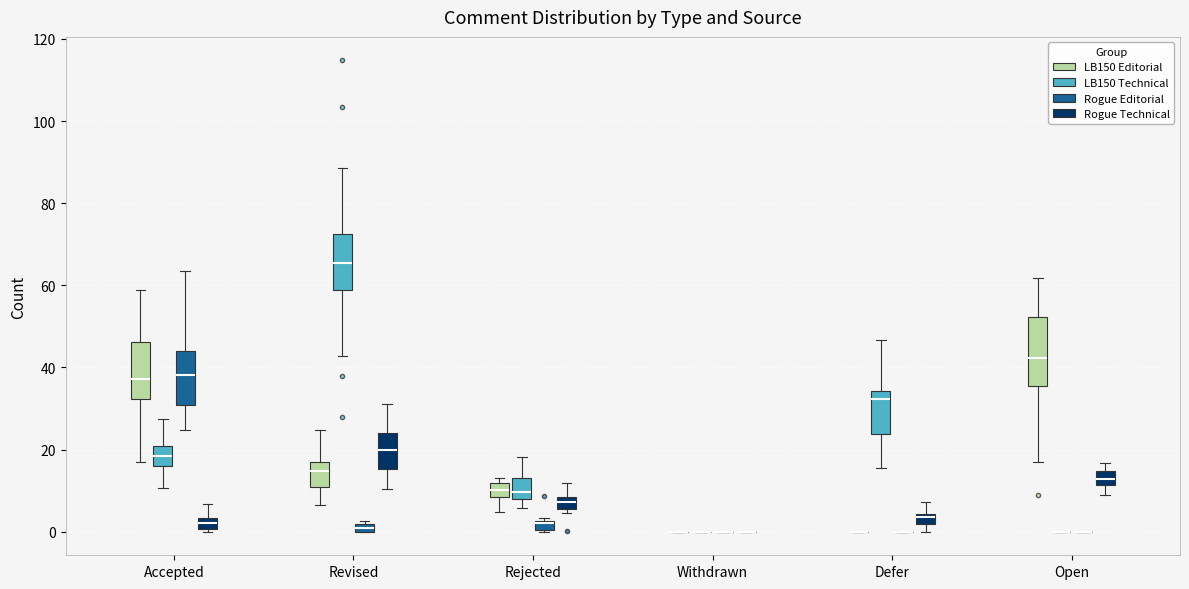

Where does the upper whisker of the box for Defer (LB150 Technical) end on the y-axis? The values are not printed on the chart, so give them approximately, as read against the axis.

46